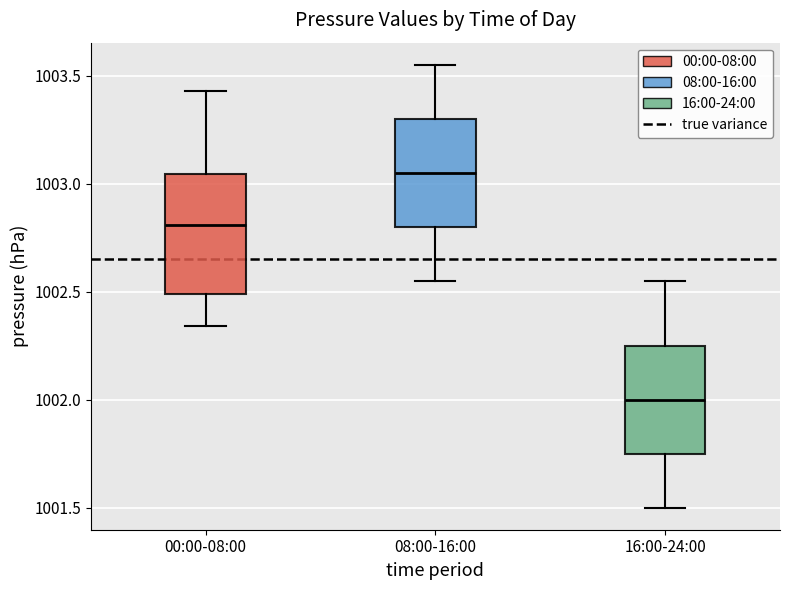

Which box is the tallest, from its lower edge to its upper edge?

00:00-08:00